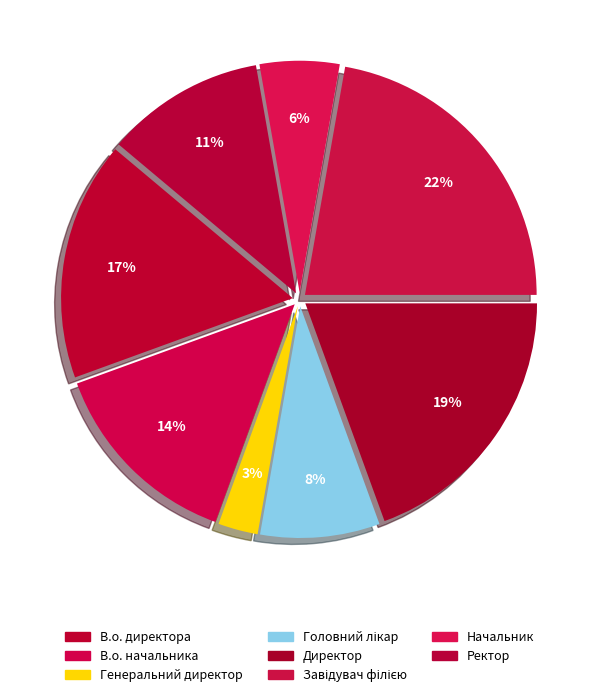

Is it true that Головний лікар is 16% of the pie?

False